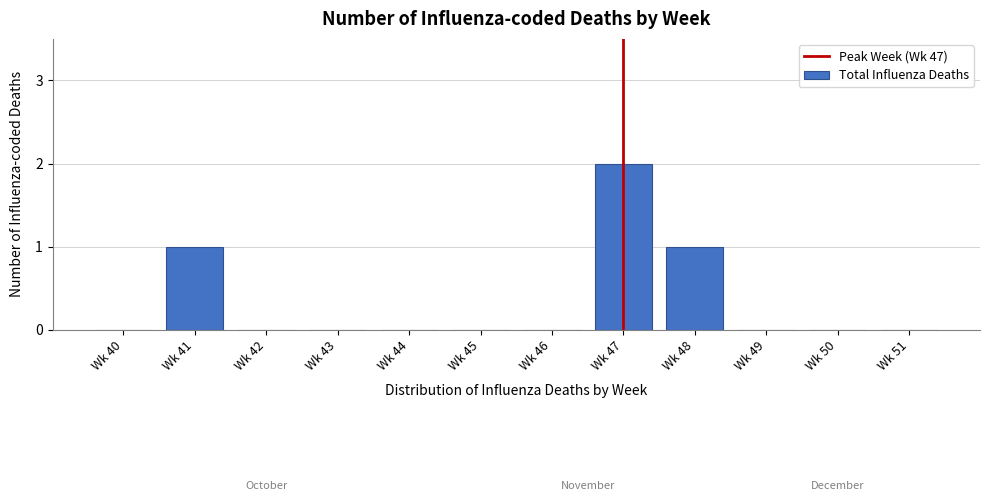

Reading left to right, transcribe all the data shown in this chart.

Wk 40=0	Wk 41=1	Wk 42=0	Wk 43=0	Wk 44=0	Wk 45=0	Wk 46=0	Wk 47=2	Wk 48=1	Wk 49=0	Wk 50=0	Wk 51=0